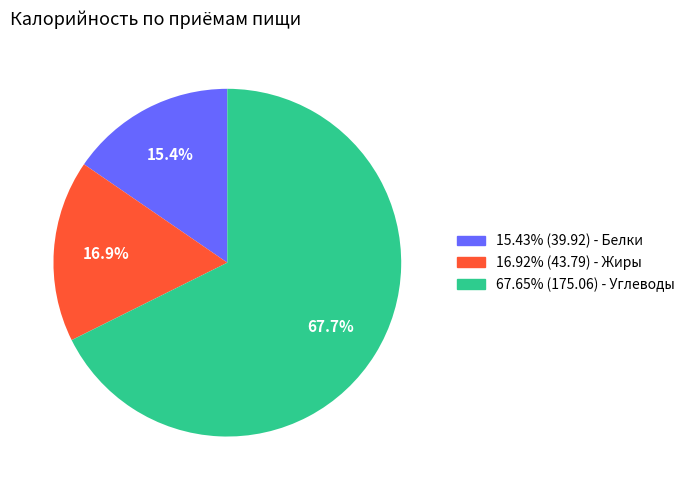

Does any single category account for the majority?

Yes